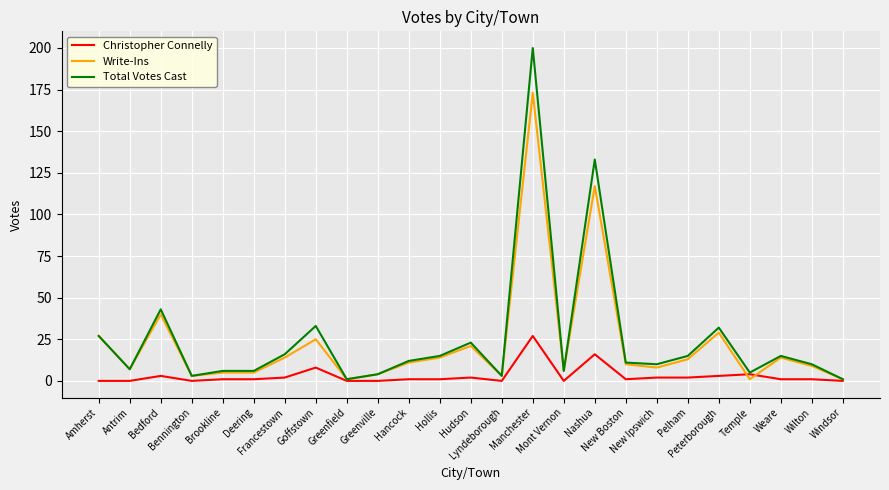

Which series has the largest total across all categories?

Total Votes Cast